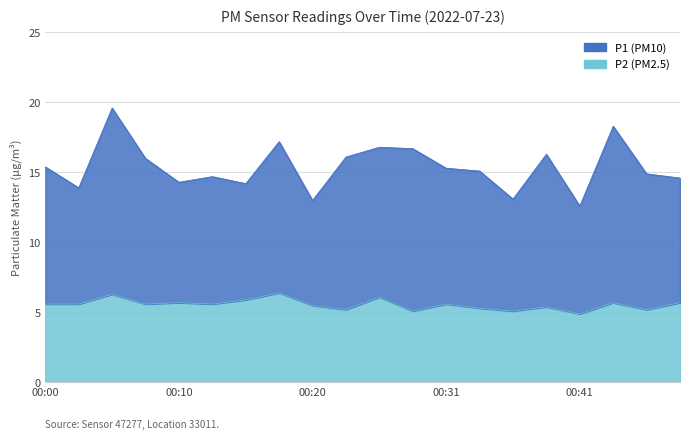

The value at 00:48 is 3.3. True or false?

False